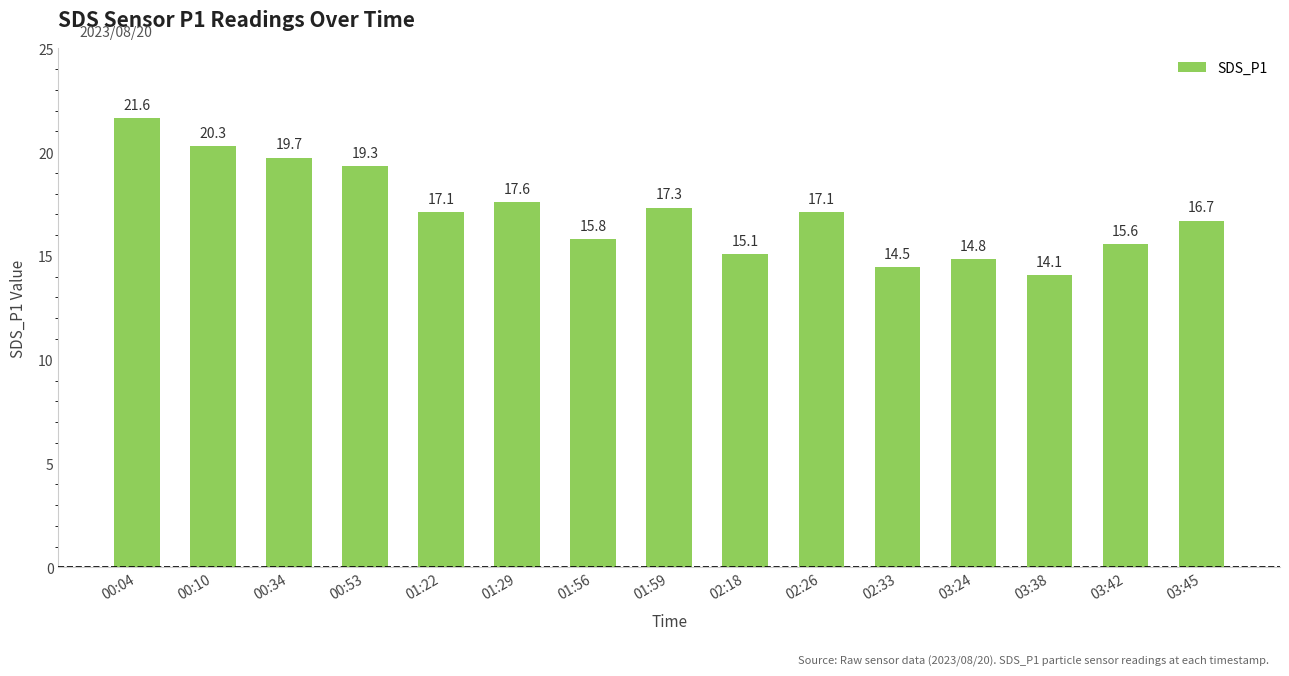

Approximately how many times larger is the value at 03:38 compared to 01:59?

0.8